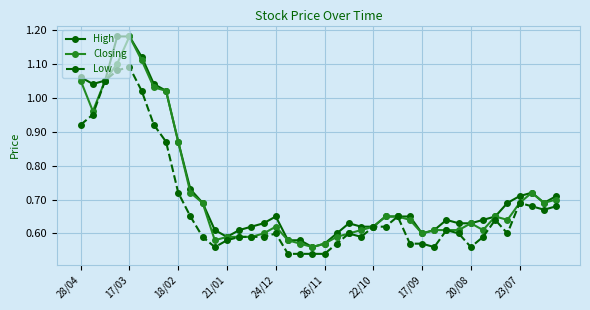

Which series has the largest total across all categories?

High